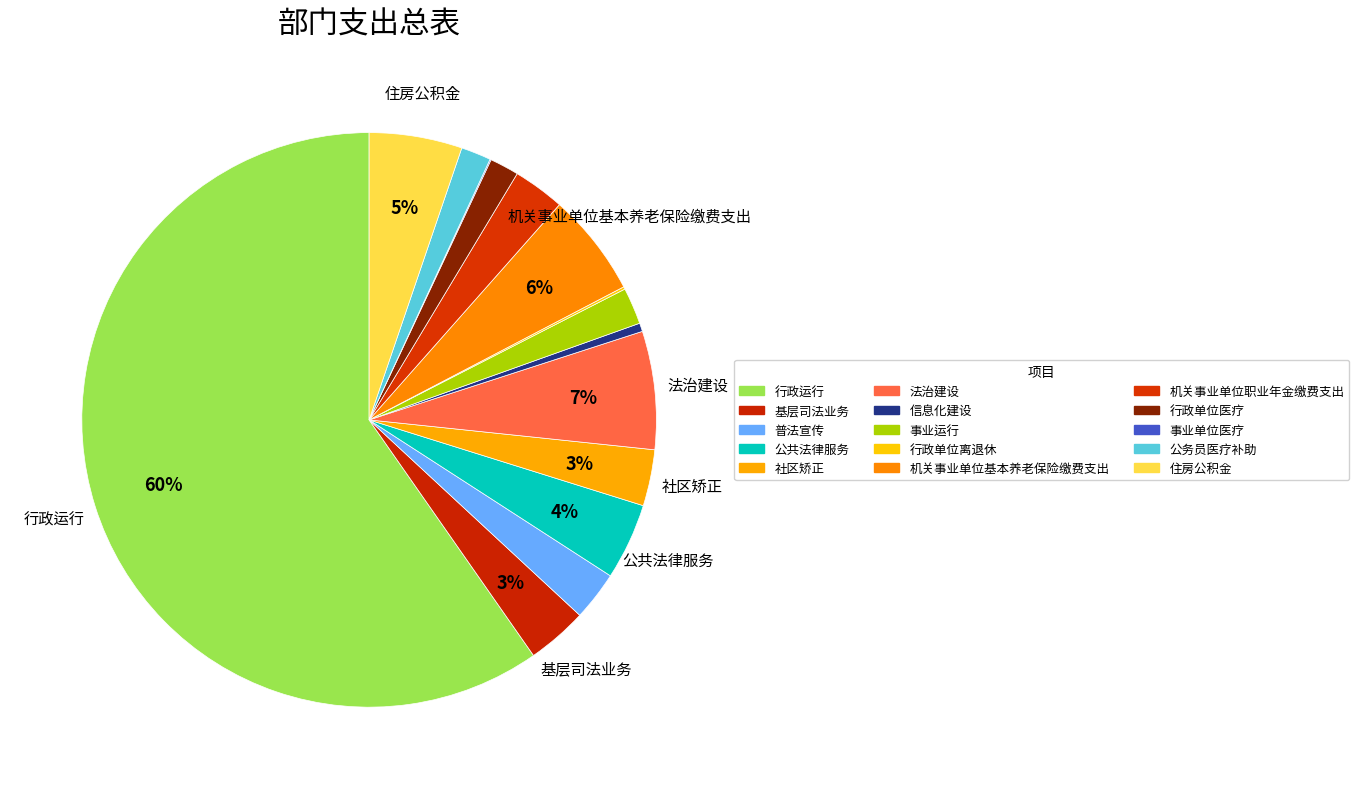

True or false: 基层司法业务 accounts for 3% of the total.

True